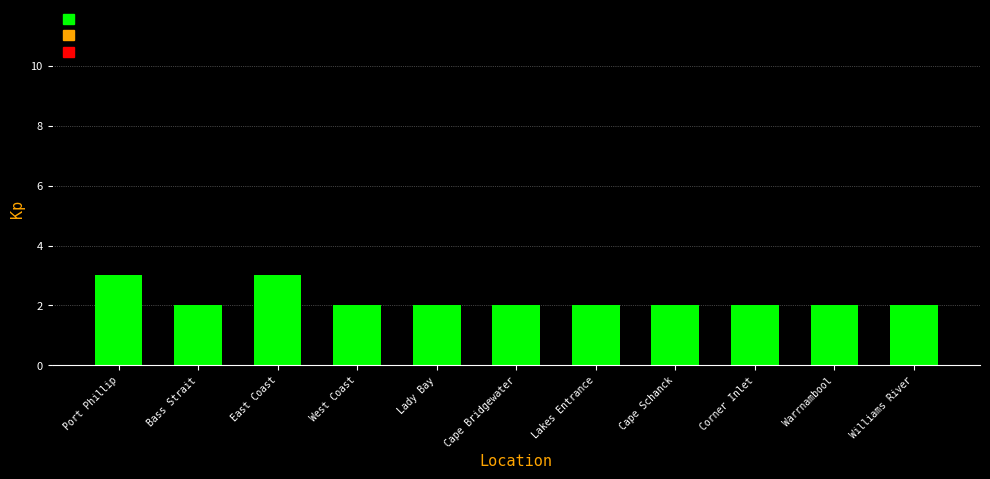

What is the average value?

2